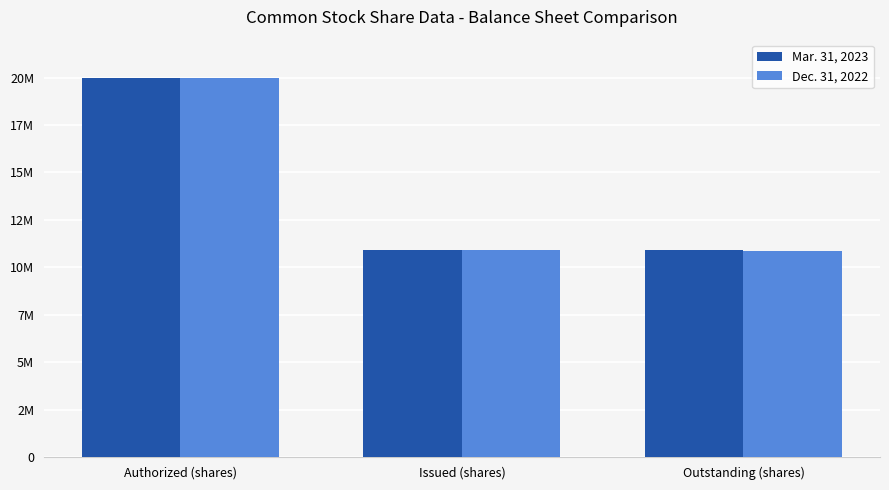

Are the bars grouped side by side (vs. stacked)?

Yes